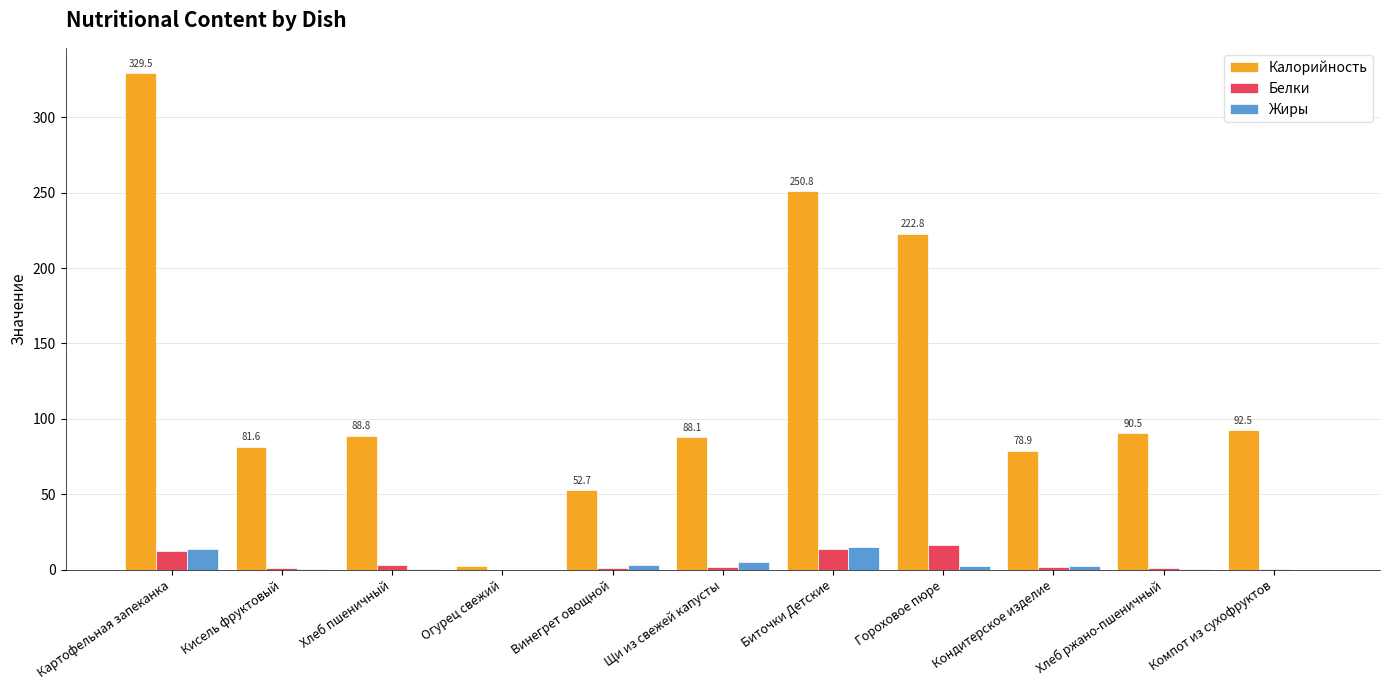

At which label does Белки first exceed 1?

Картофельная запеканка